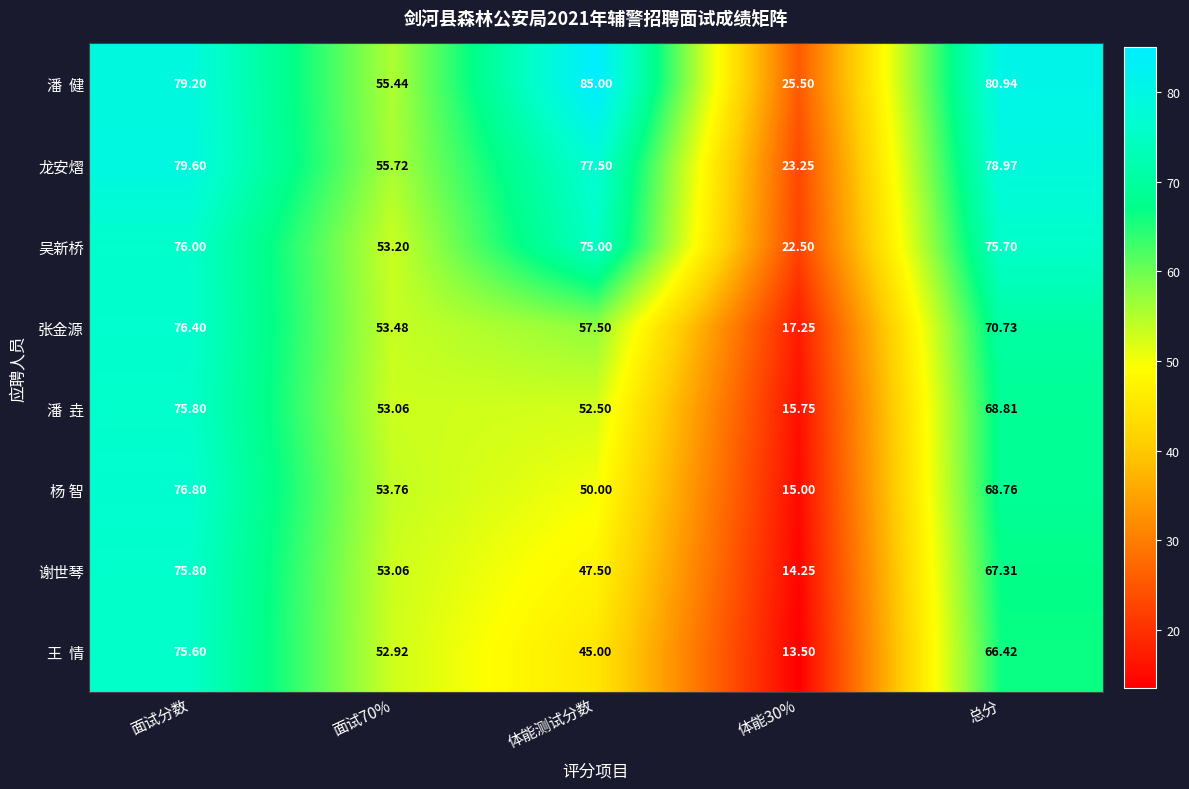

At which category is the sum across all series the highest?

面试分数